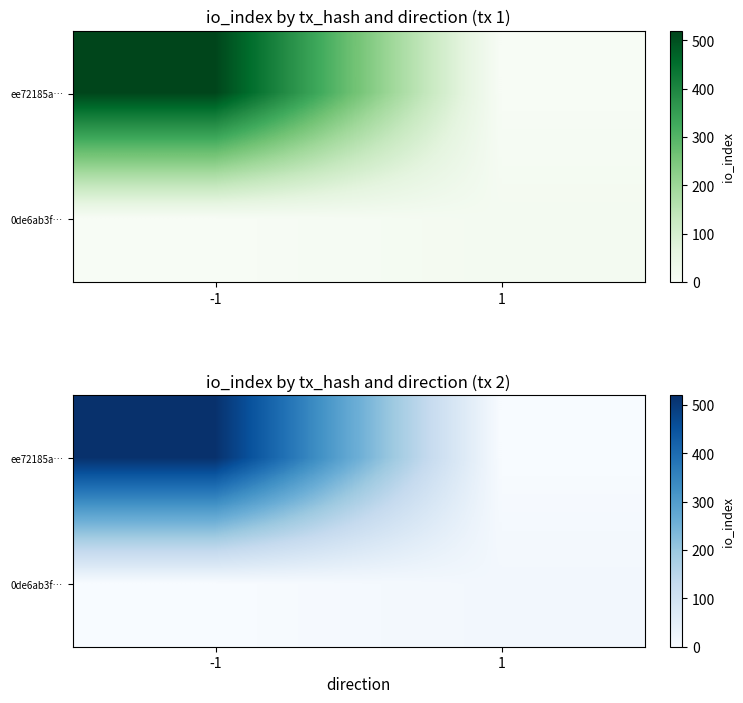

The ee72185a… series shows 516 at -1. True or false?

True